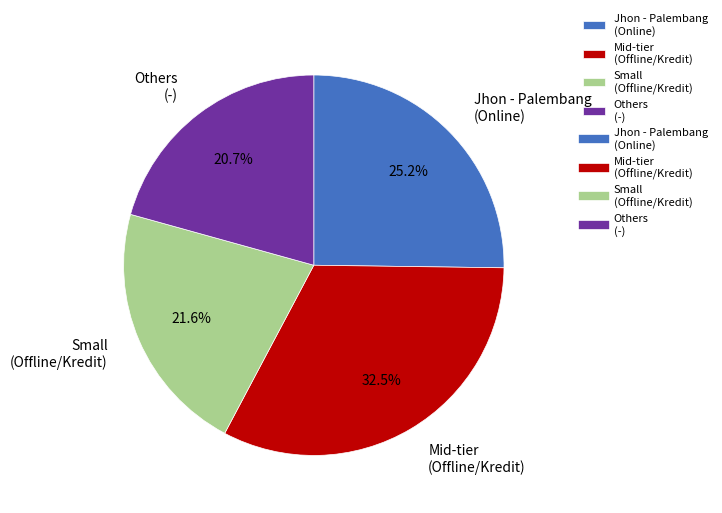

What is the ratio of the value at Others (-) to the value at Small (Offline/Kredit)?

1.0